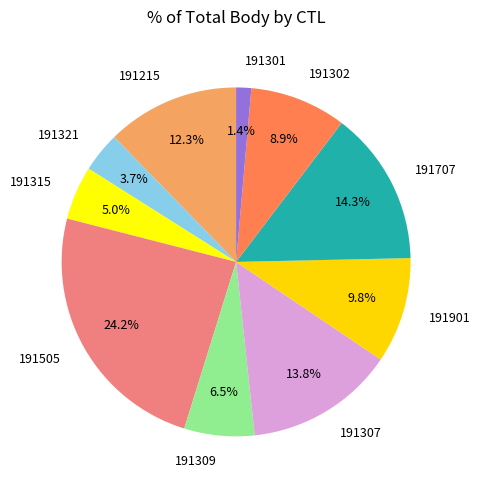

Is 191901 the majority of the pie?

No